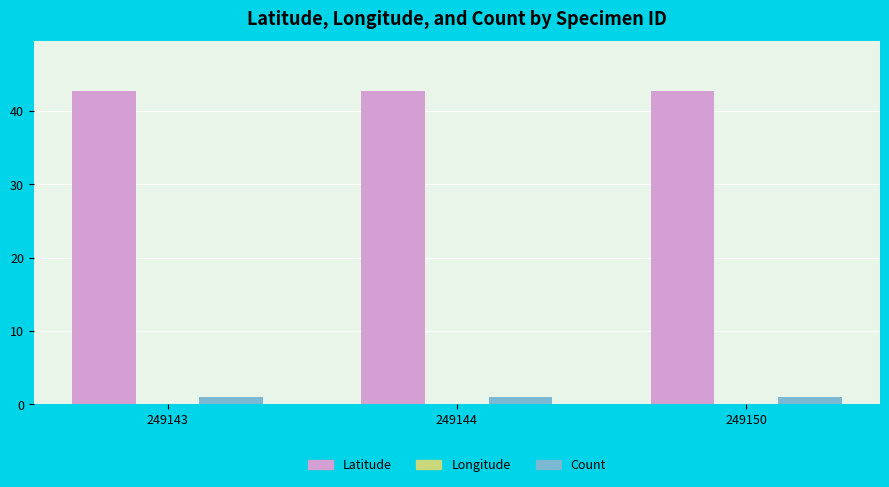

How many bars are there in total?

9